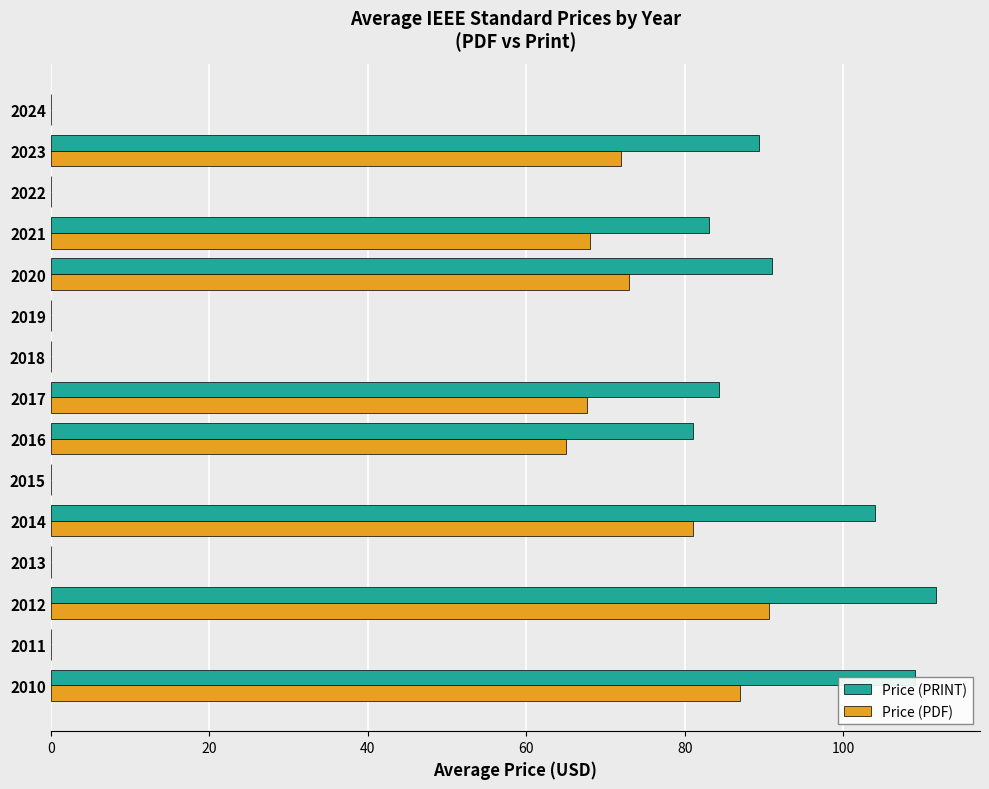

The Price (PRINT) series shows 104.0 at 2014. True or false?

True